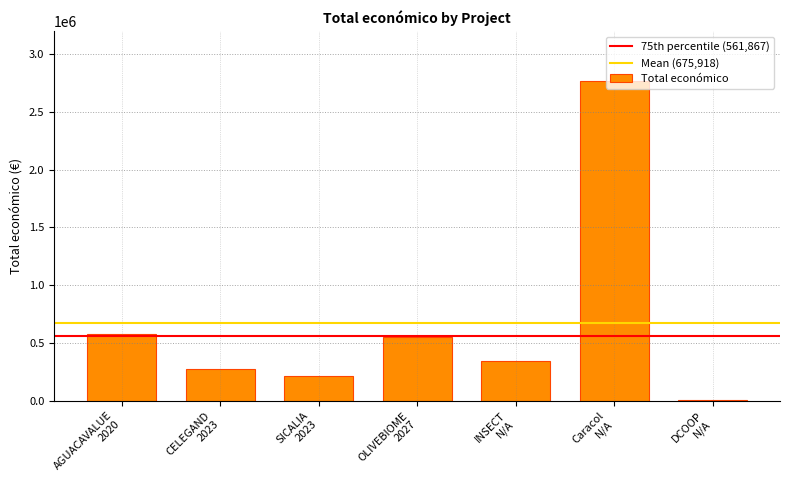

What is the greatest value displayed?

2769359